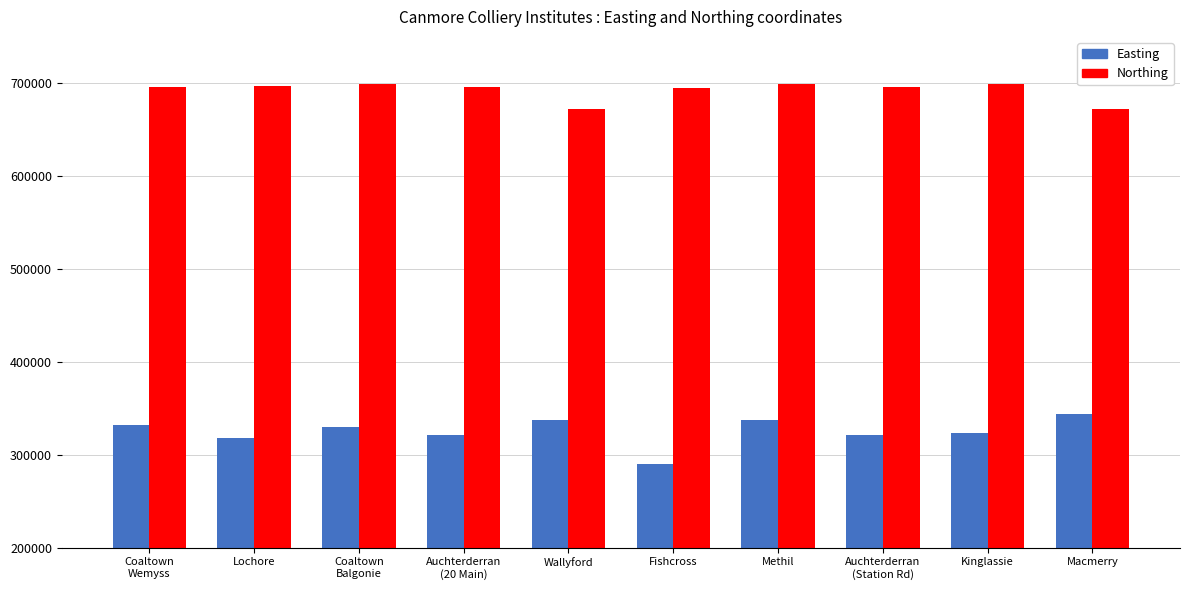

What position from the left is Auchterderran
(Station Rd)?

8